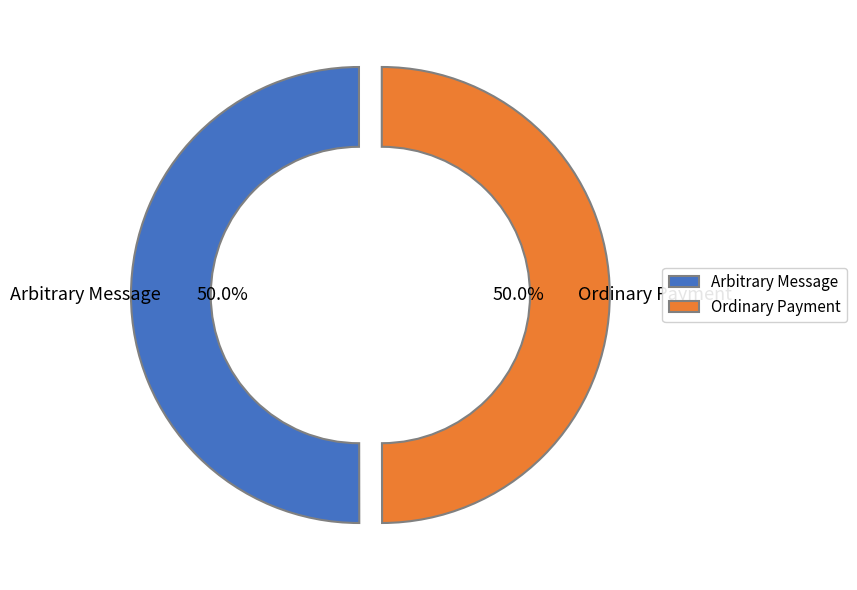

What is the ratio of the value at Arbitrary Message to the value at Ordinary Payment?

1.0